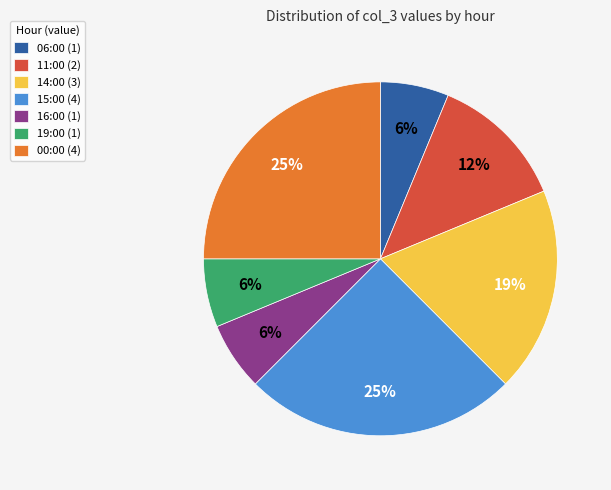

To the nearest percent, what percentage of the pie is 14:00 (3)?

19%